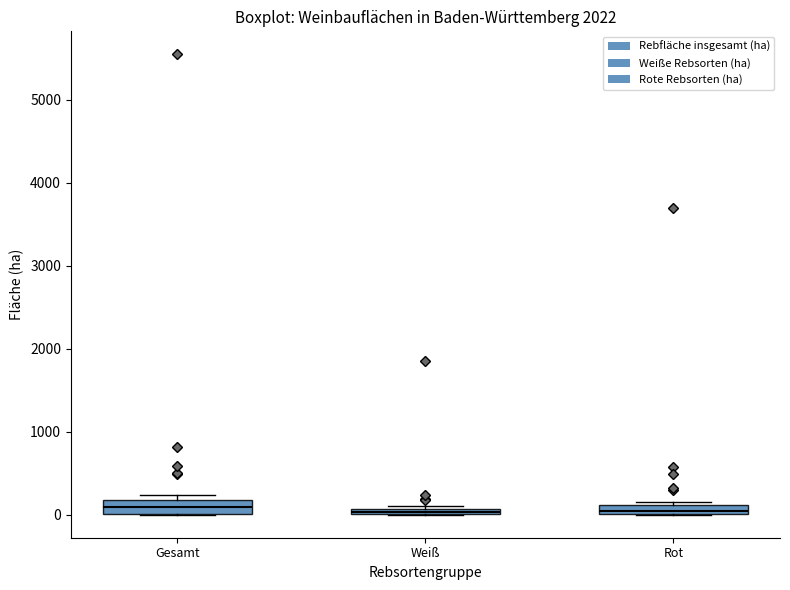

Where is the lower edge of the box for Gesamt on the y-axis? The values are not printed on the chart, so give them approximately, as read against the axis.

0